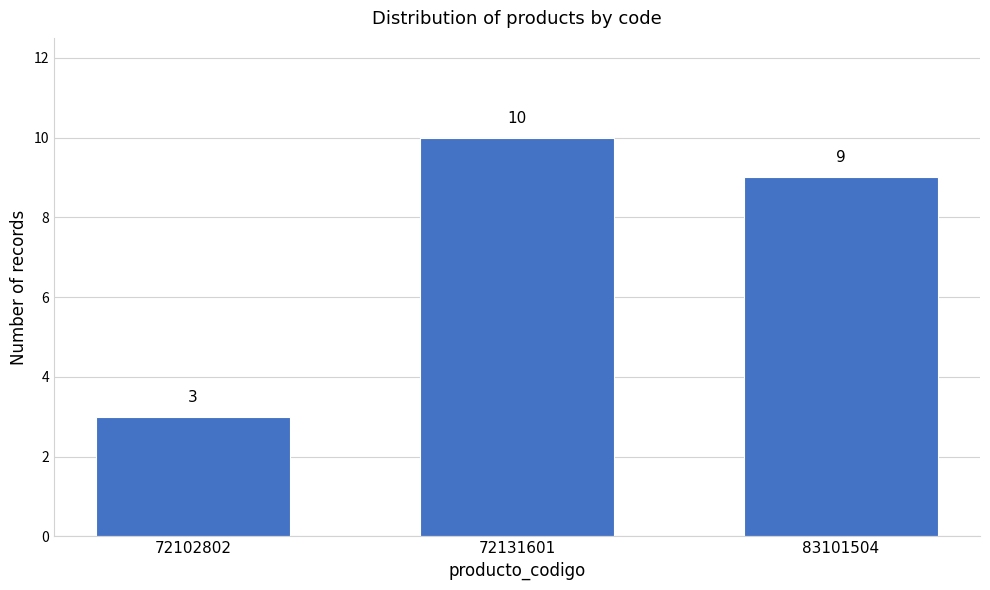

Reading left to right, list all the values displayed in this chart.

3	10	9